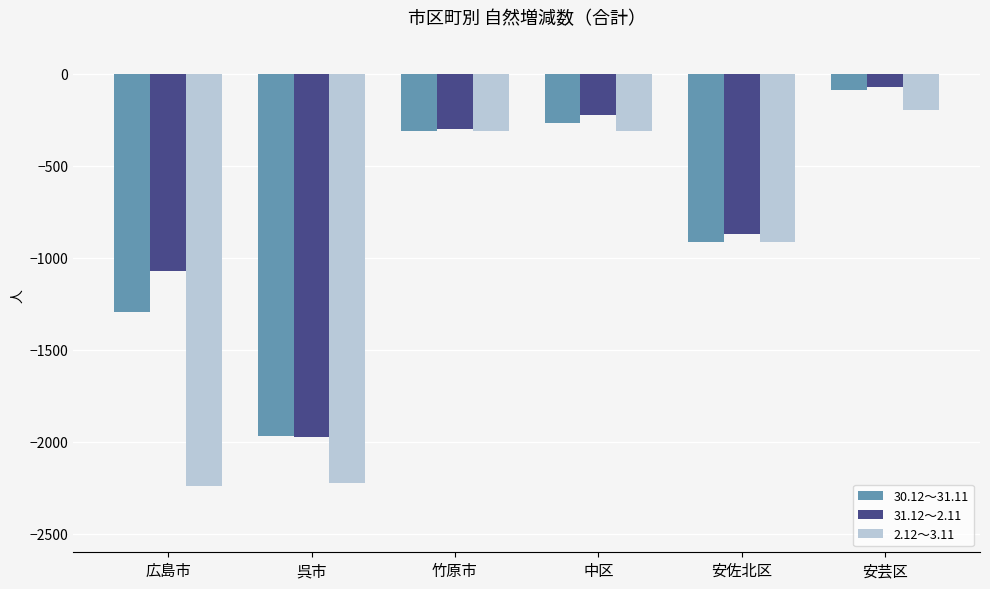

What is the label of the 5th bar from the left?

安佐北区